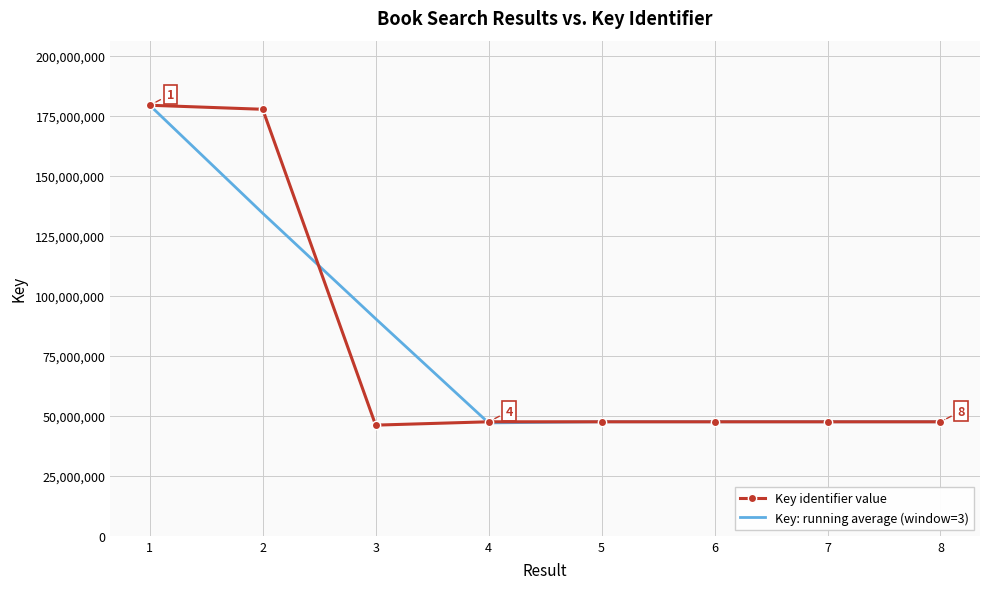

What is the difference between the maximum and second lowest values in the Key identifier value series?

131878817.0